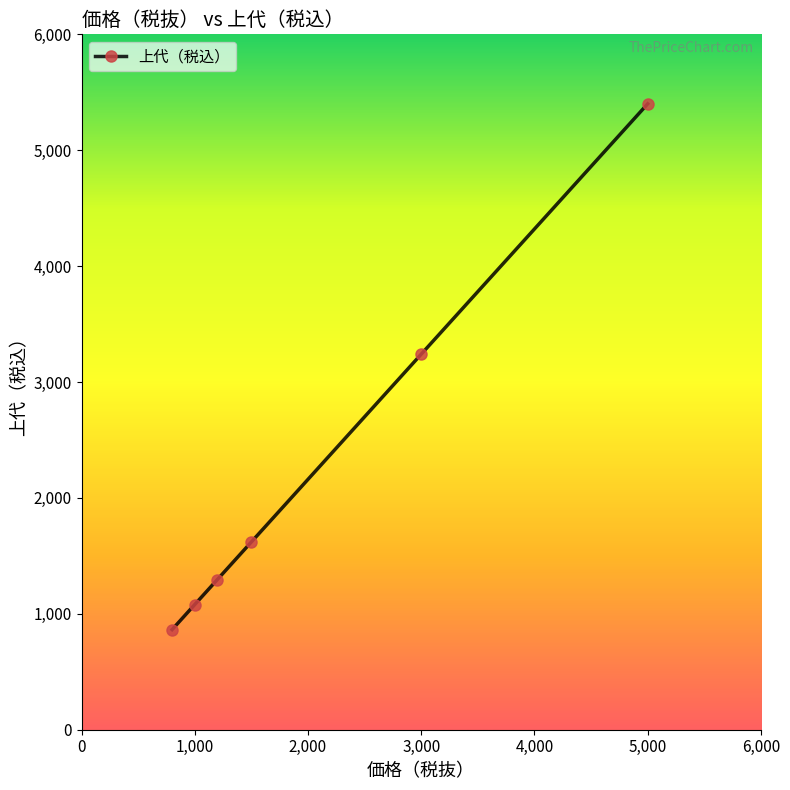

What is the difference between the second highest and minimum values?

2376